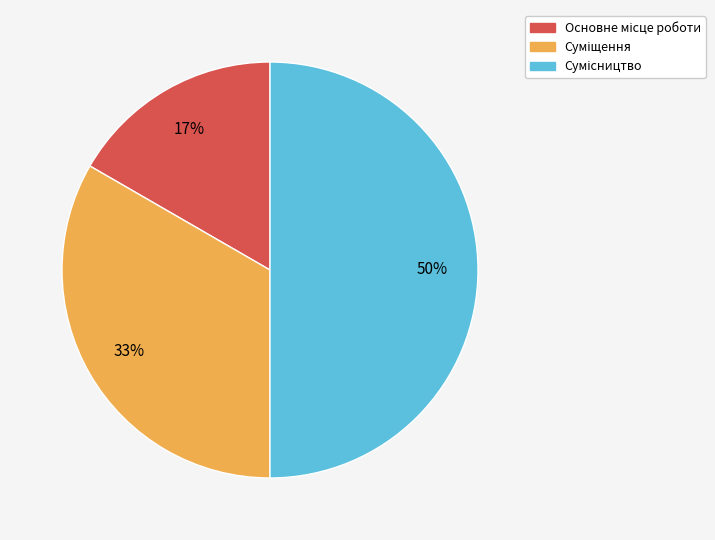

To the nearest percent, what is the difference between the largest and smallest slice percentages?

33%